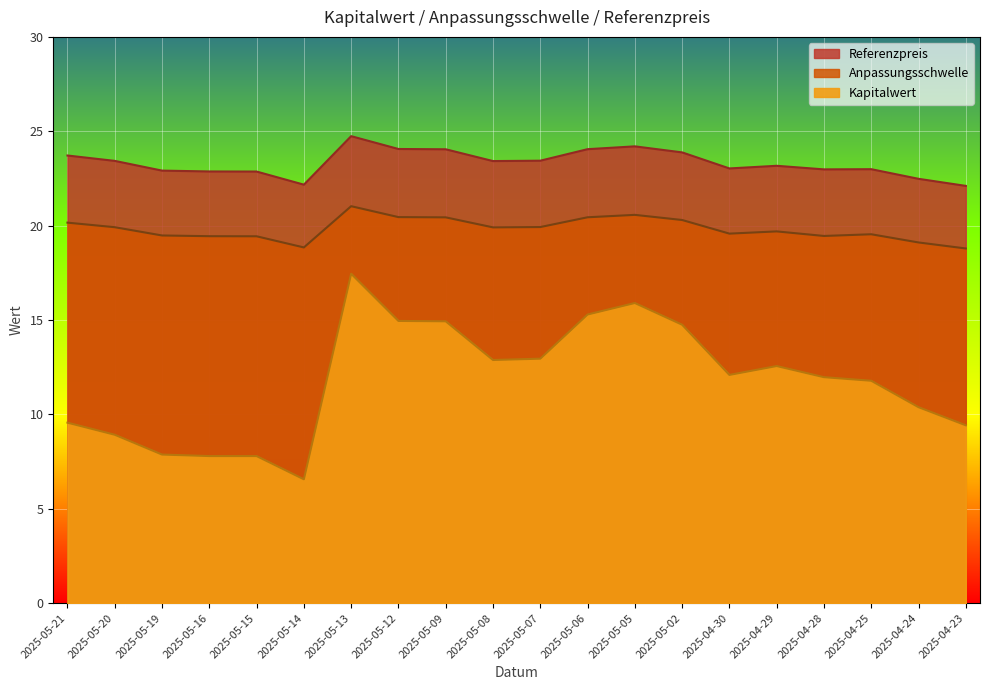

Where is the first local minimum for Kapitalwert?

2025-05-14